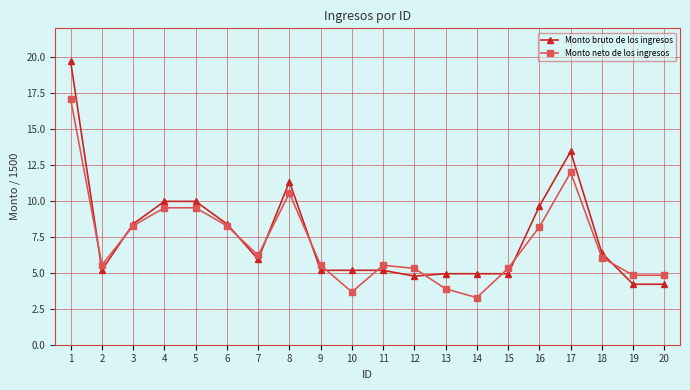

The value of Monto neto de los ingresos at 6 is 8.3. True or false?

True